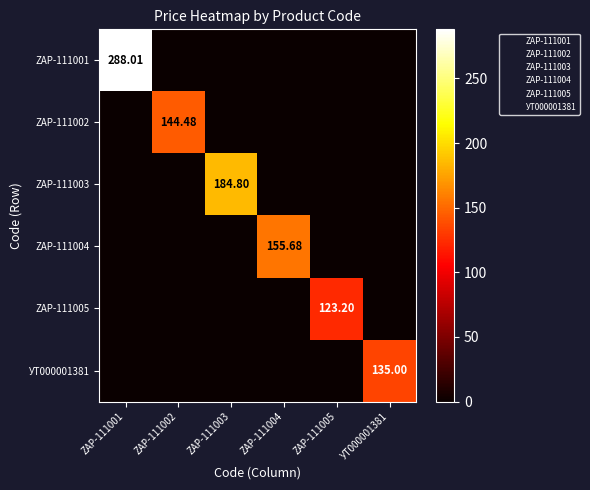

How many data points does each series have?

6